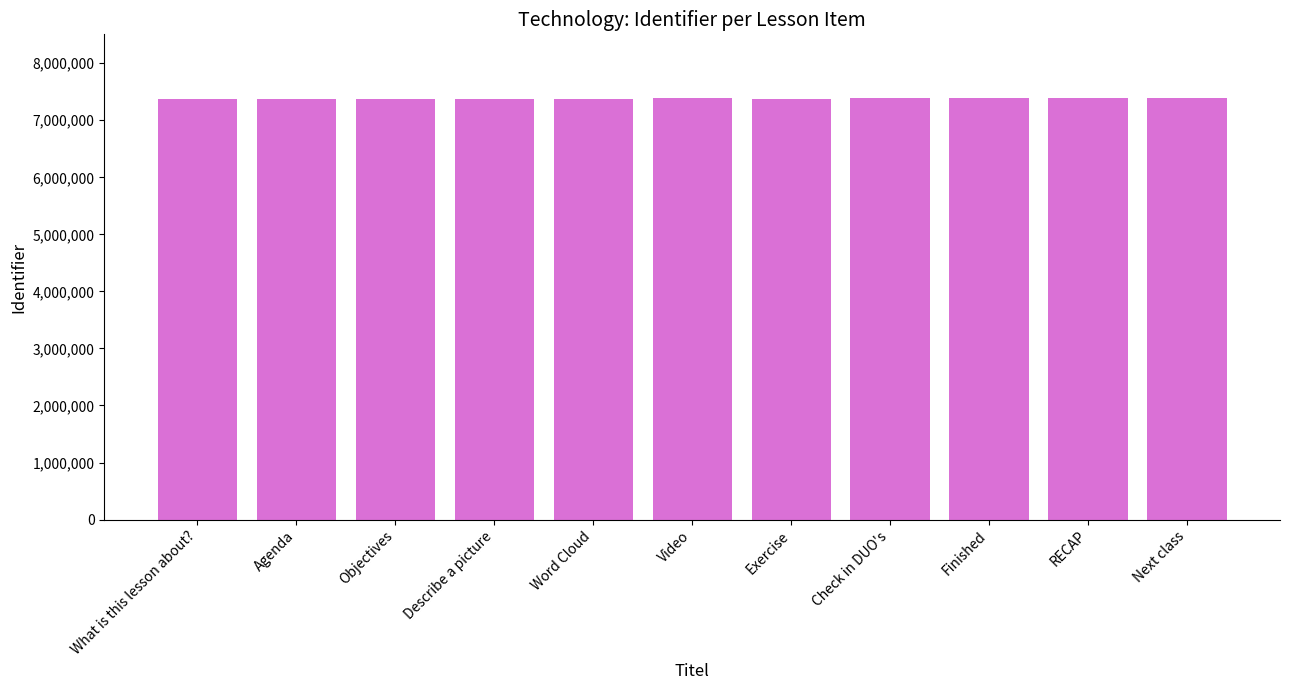

What is the maximum value shown in the chart?

7396945